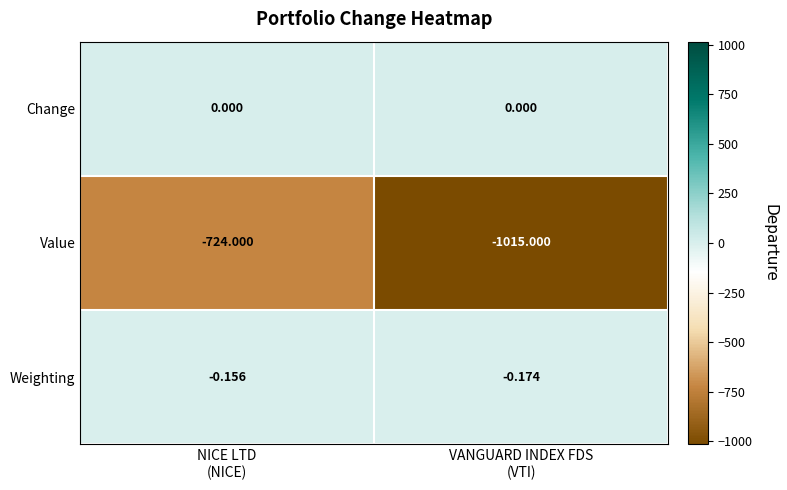

What is the smallest value displayed?

-1015.0